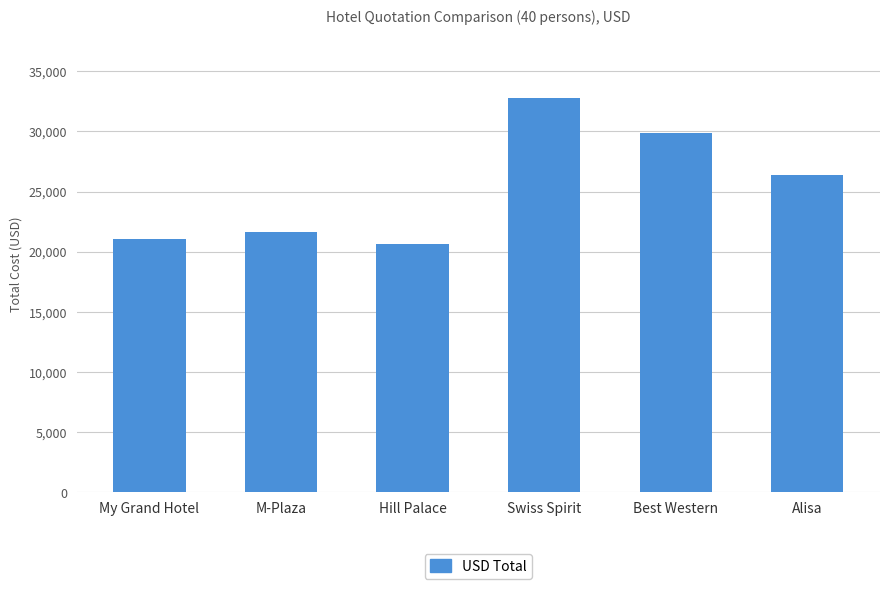

The chart shows a value of 26400.0 at Alisa. True or false?

True